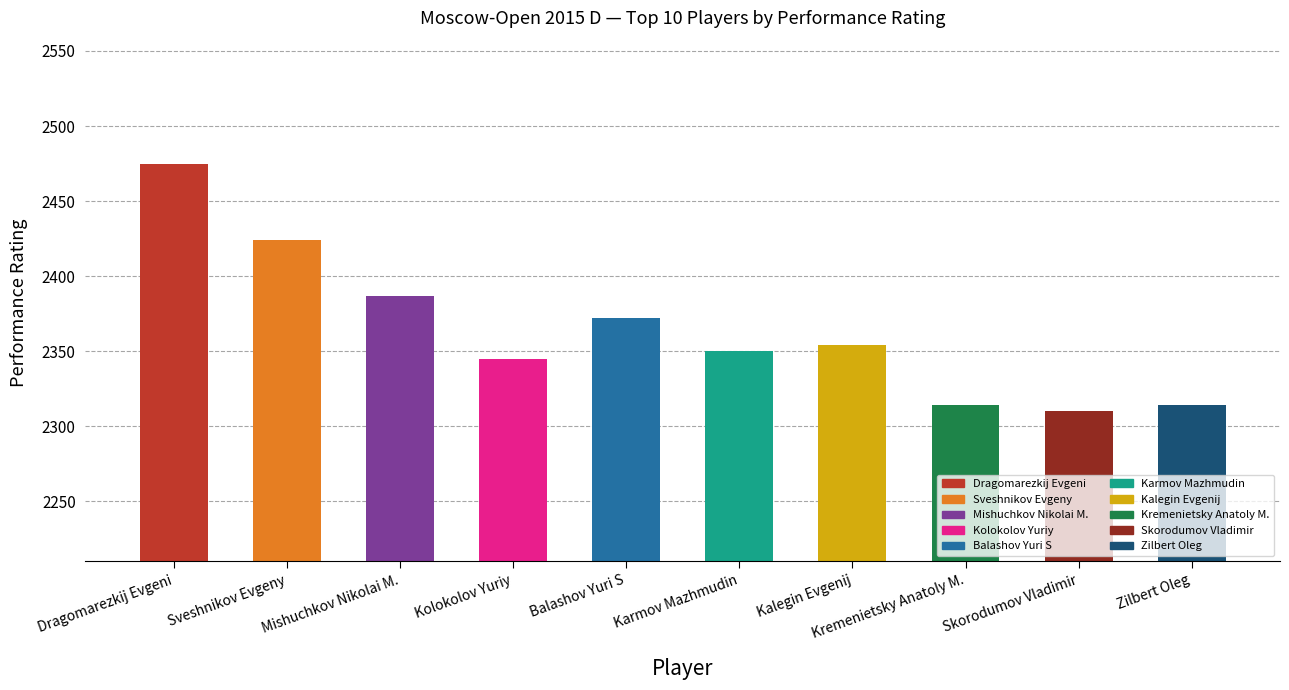

Reading right to left, list all the values displayed in this chart.

Zilbert Oleg=2314	Skorodumov Vladimir=2310	Kremenietsky Anatoly M.=2314	Kalegin Evgenij=2354	Karmov Mazhmudin=2350	Balashov Yuri S=2372	Kolokolov Yuriy=2345	Mishuchkov Nikolai M.=2387	Sveshnikov Evgeny=2424	Dragomarezkij Evgeni=2475